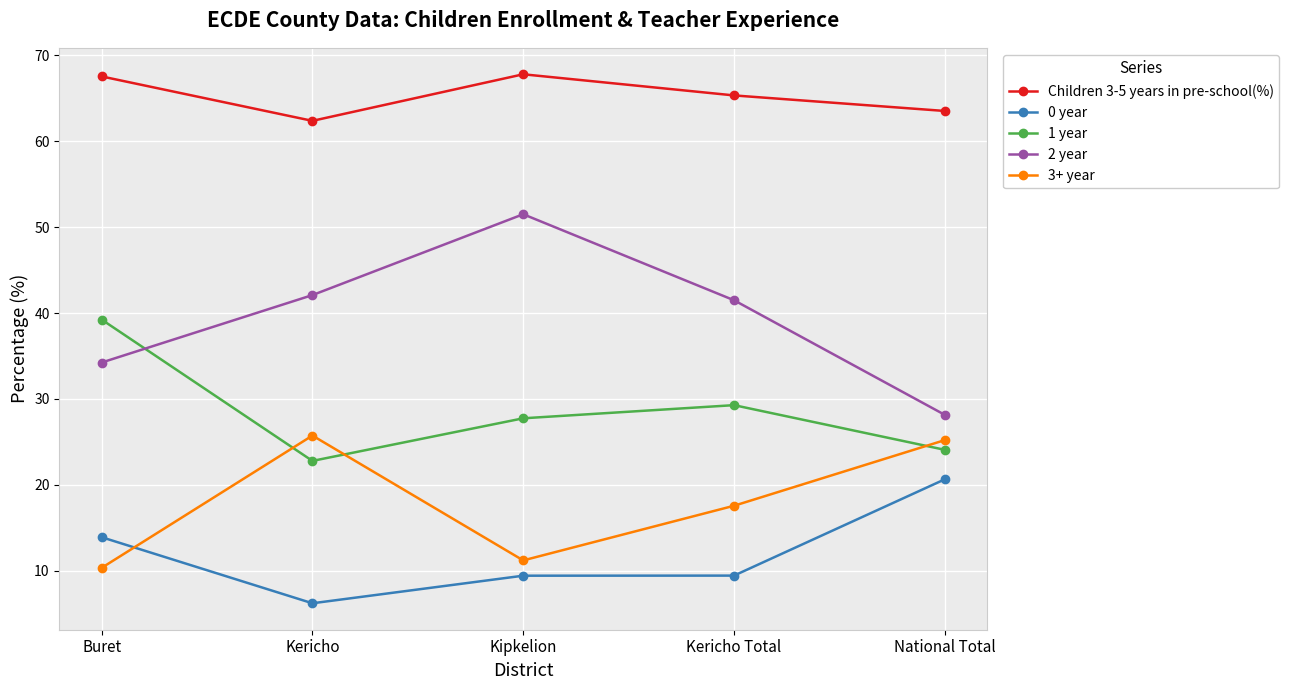

At which label does 2 year reach its peak?

Kipkelion